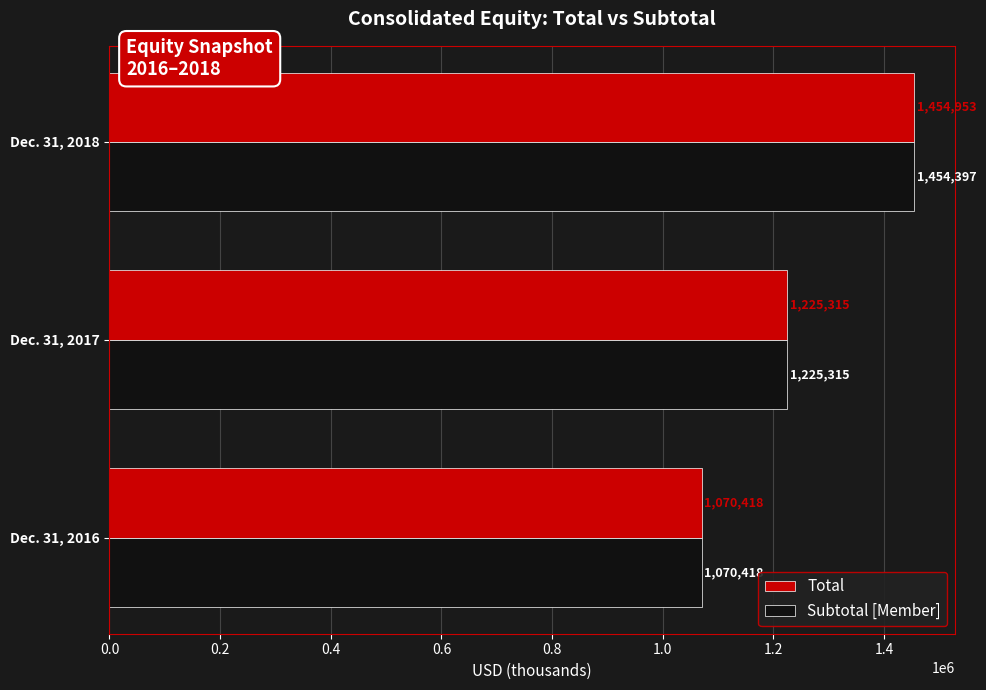

Rank the series by their maximum value, from lowest to highest.

Subtotal [Member], Total